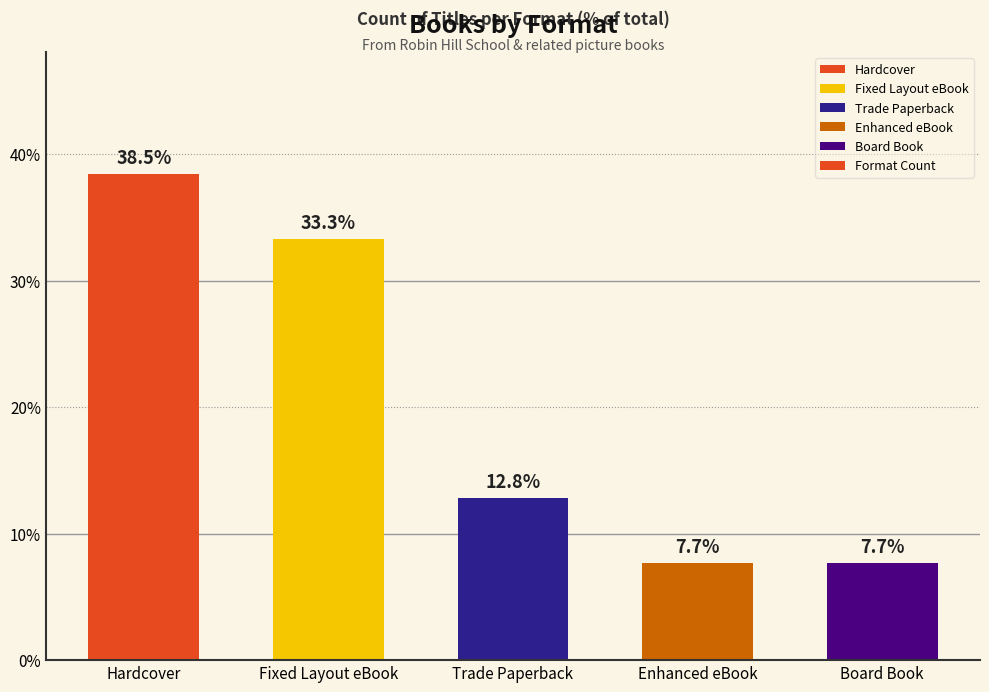

What is the ratio of the value at Trade Paperback to the value at Board Book?

1.7